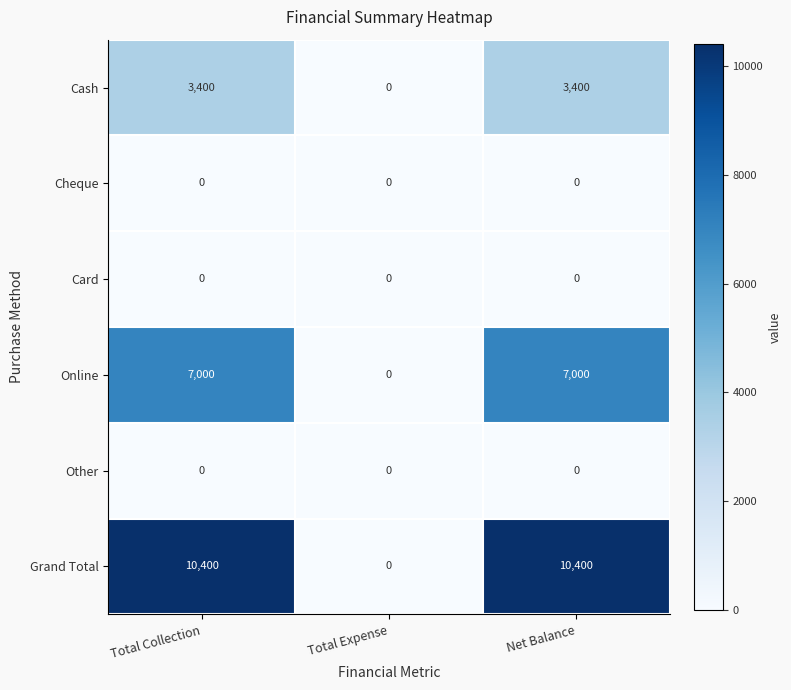

Which series changed the most between Total Collection and Total Expense?

Grand Total